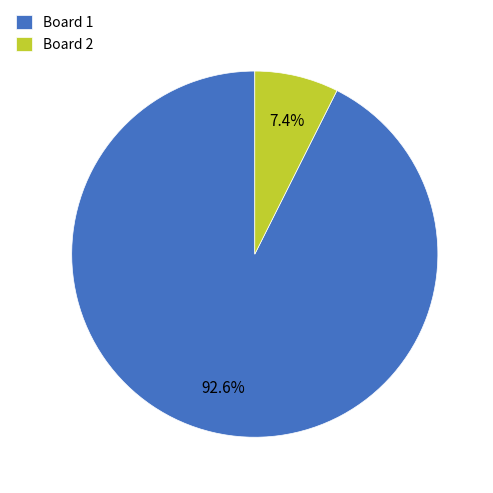

What is the ratio of the value at Board 1 to the value at Board 2?

12.5